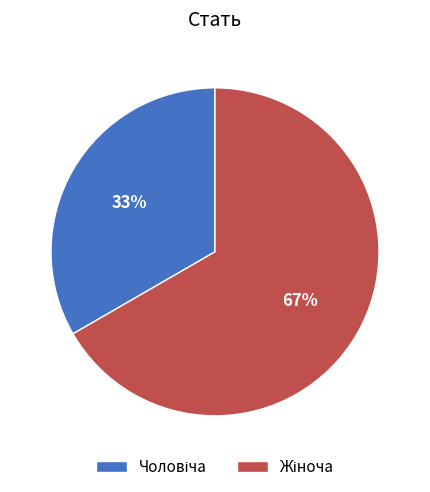

Is there any slice that represents more than half of the pie?

Yes